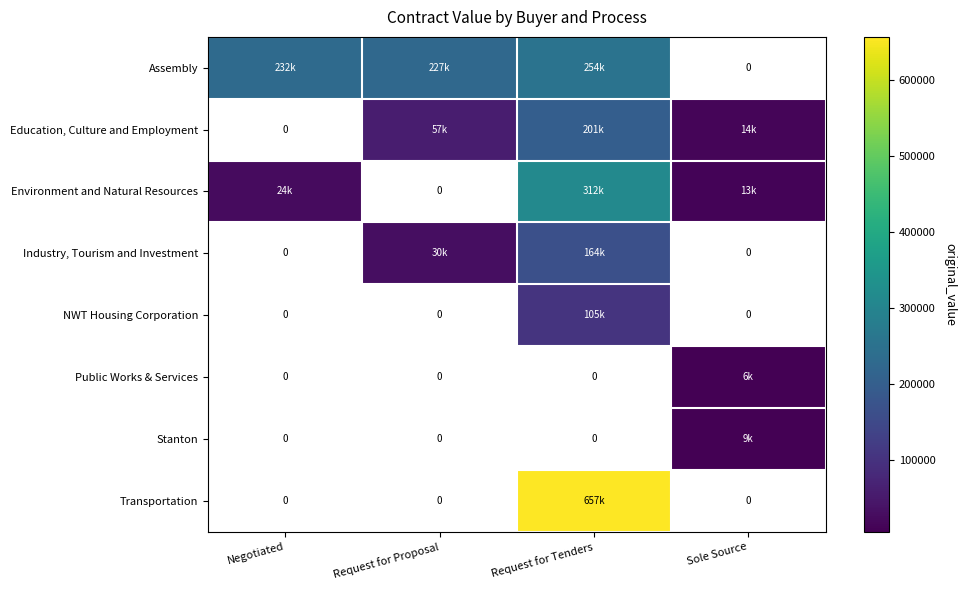

Rank the series at Request for Proposal from lowest to highest value.

Education, Culture and Employment, Environment and Natural Resources, Industry, Tourism and Investment, NWT Housing Corporation, Public Works & Services, Stanton, Transportation, Assembly